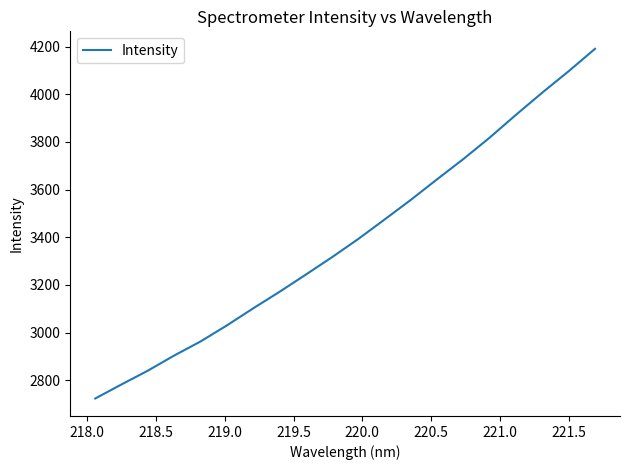

How many values are below 3392?

10